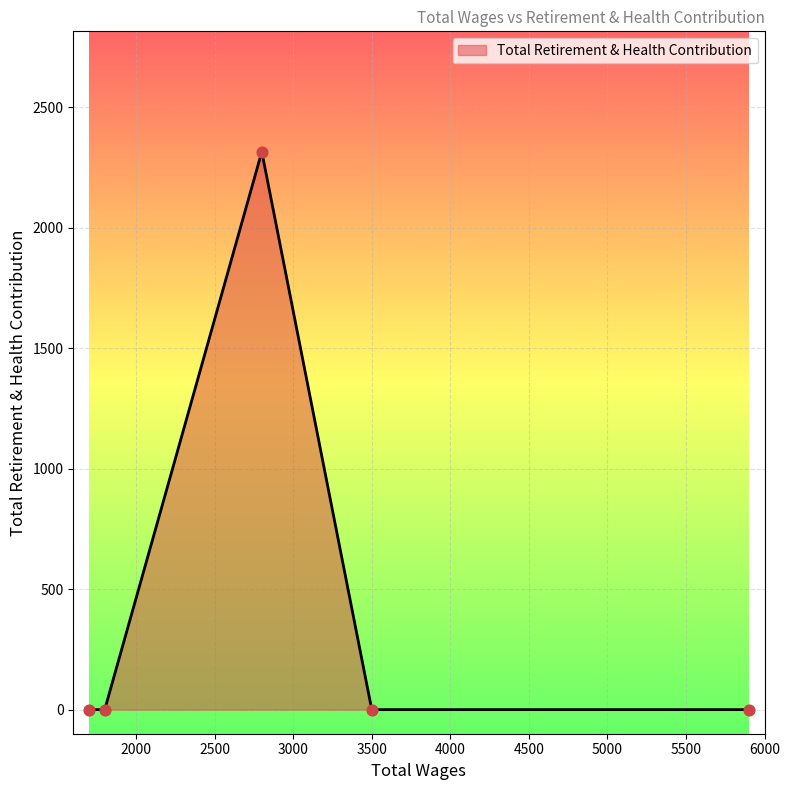

What is the greatest value displayed?

2316